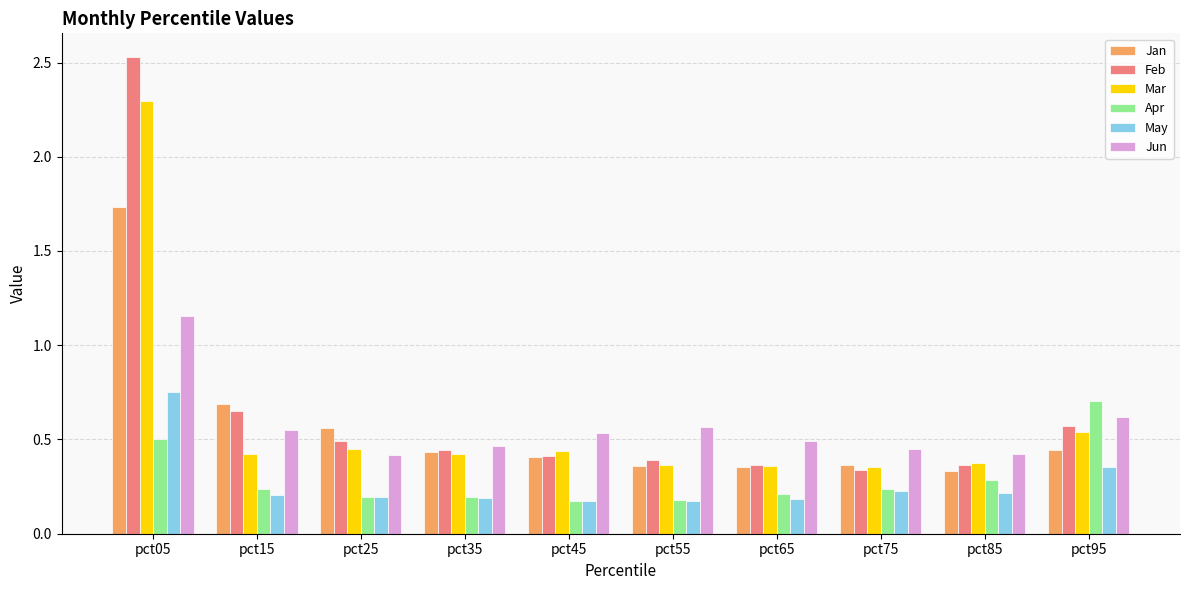

Which series has the largest total across all categories?

Feb